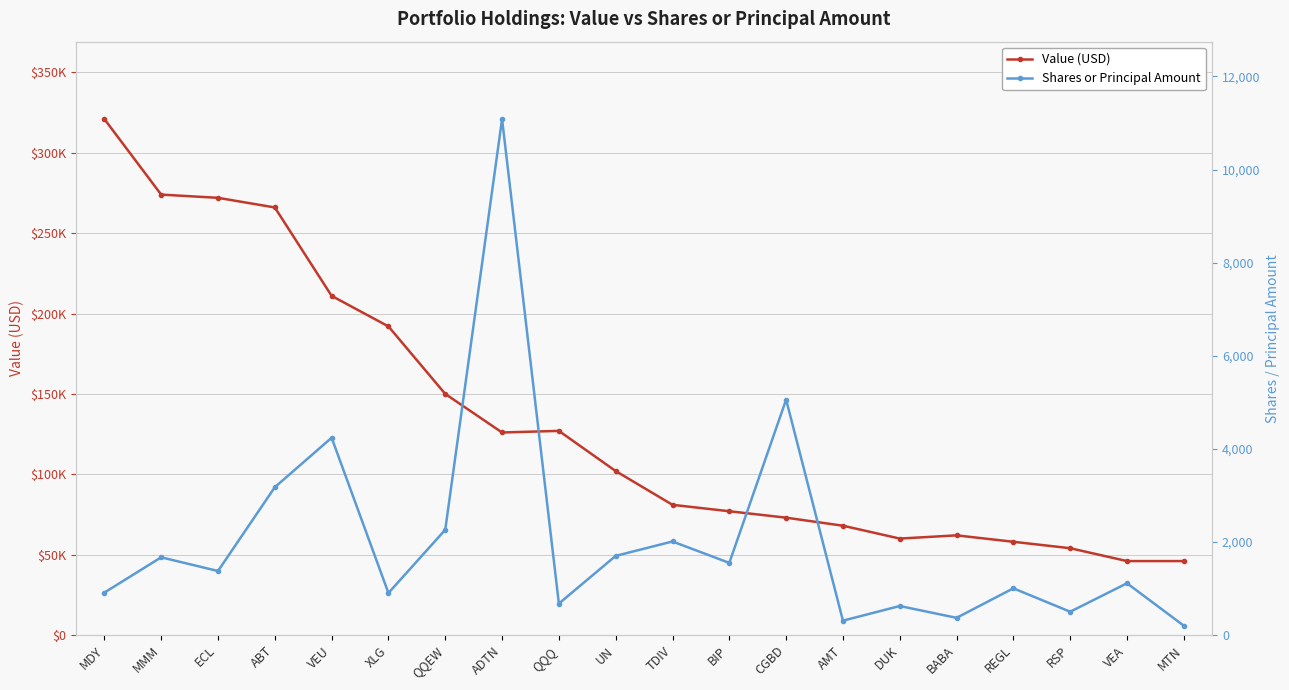

Rank the series by their average value, from lowest to highest.

Shares or Principal Amount, Value (USD)